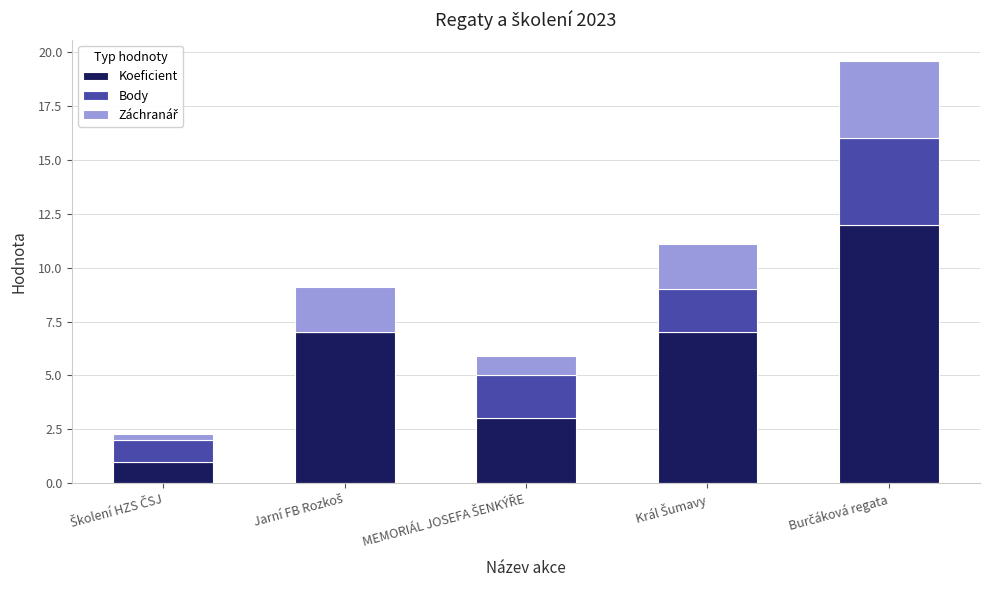

Are the bars horizontal?

No